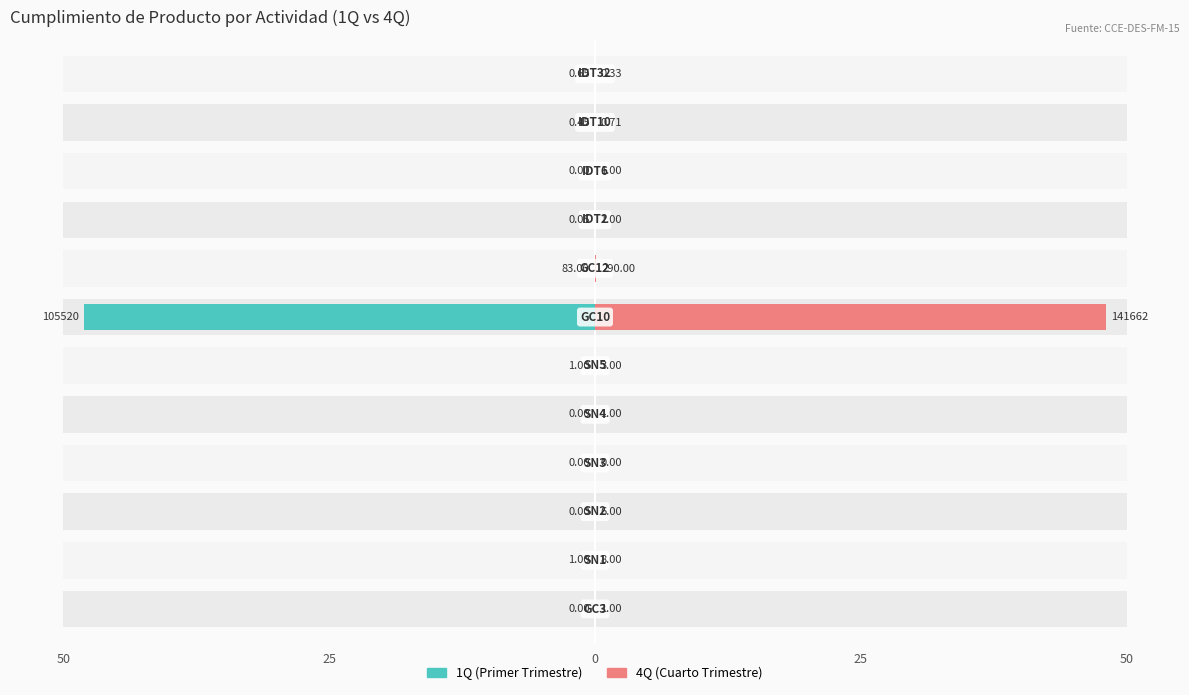

At which label is 1Q closest to 24?

7